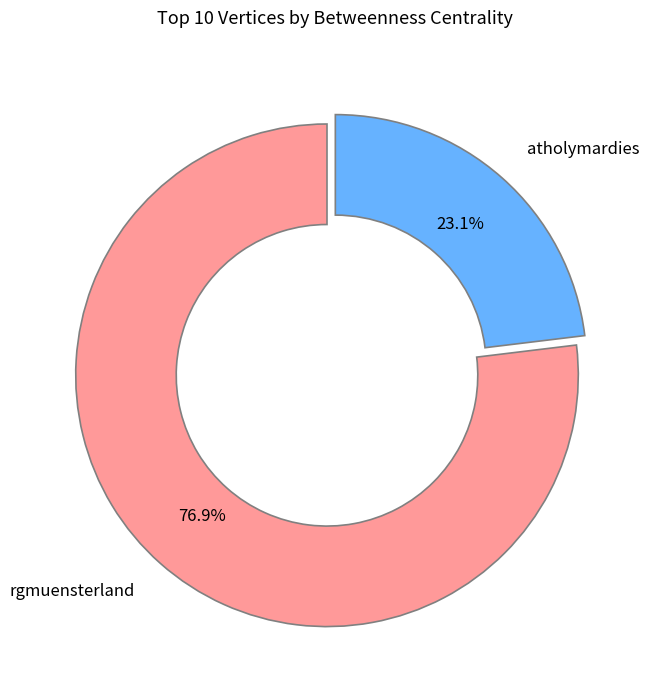

Rank the categories by value from highest to lowest.

rgmuensterland, atholymardies